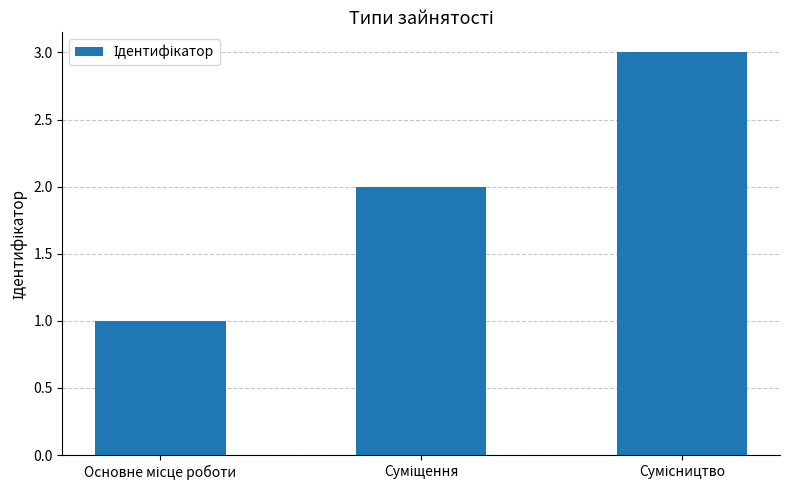

What is the average value?

2